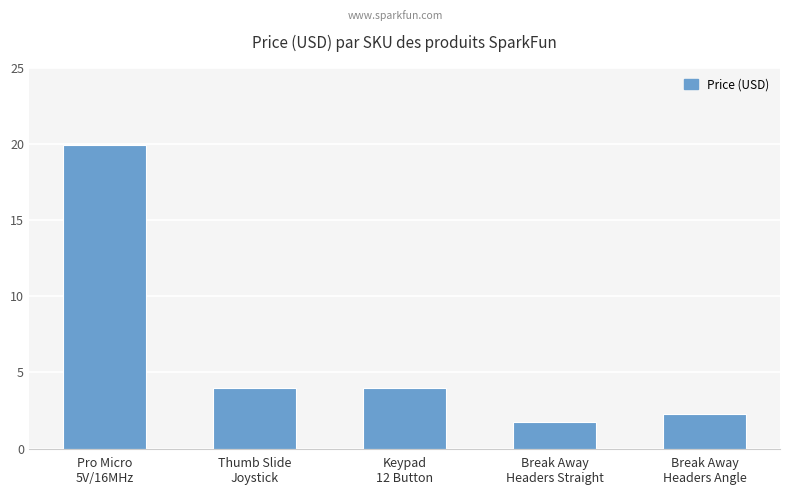

How many distinct data groups are displayed?

1